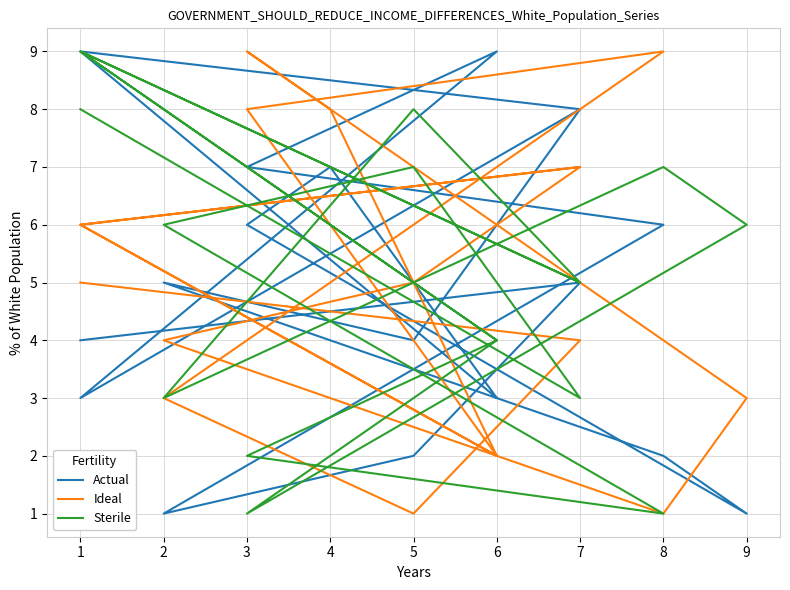

What is the average value of the Ideal series?

5